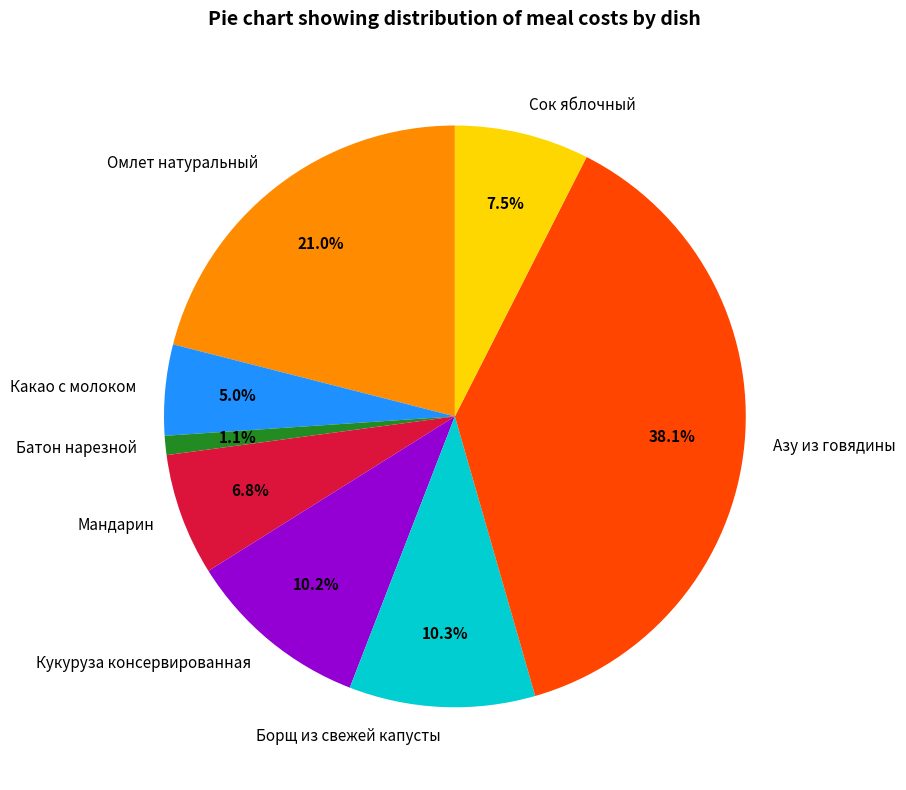

Which category has the smallest portion of the pie?

Батон нарезной